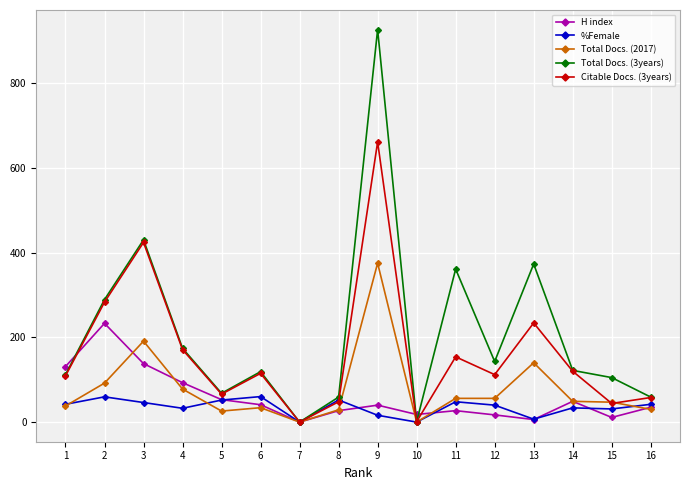

What value does the Total Docs. (2017) series have at 8?

29.0